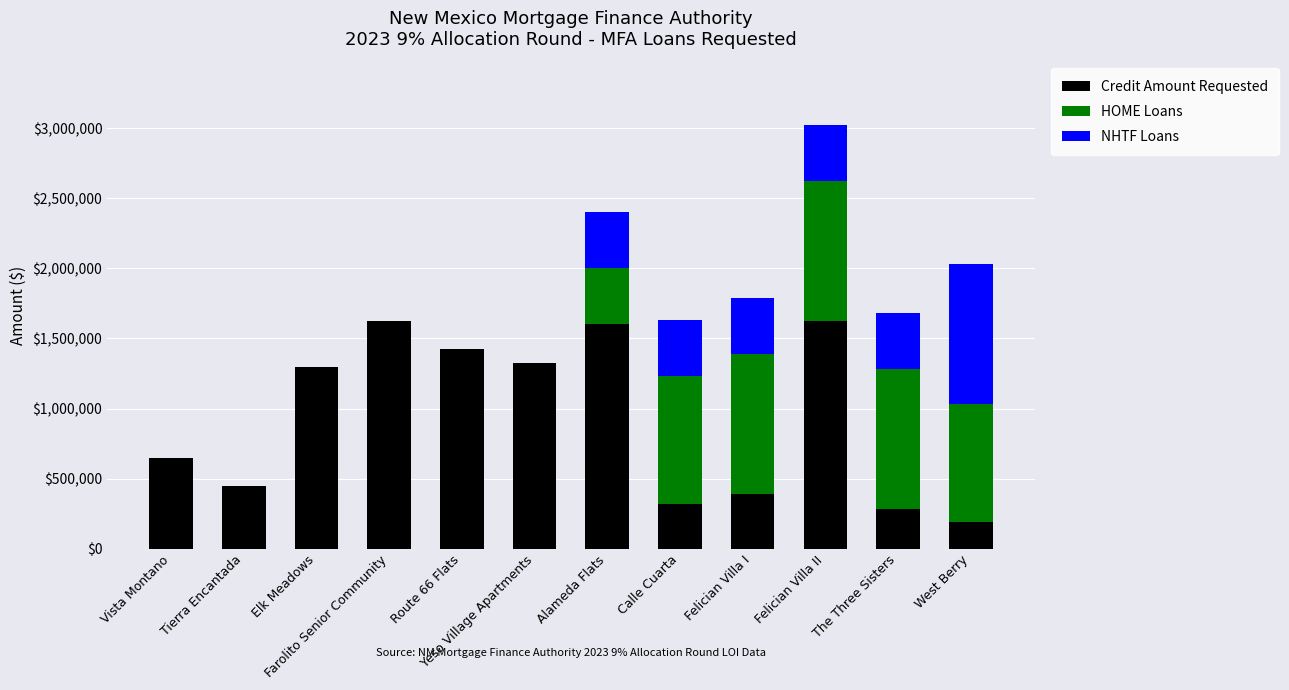

What is the sum of all Credit Amount Requested values?

11173984